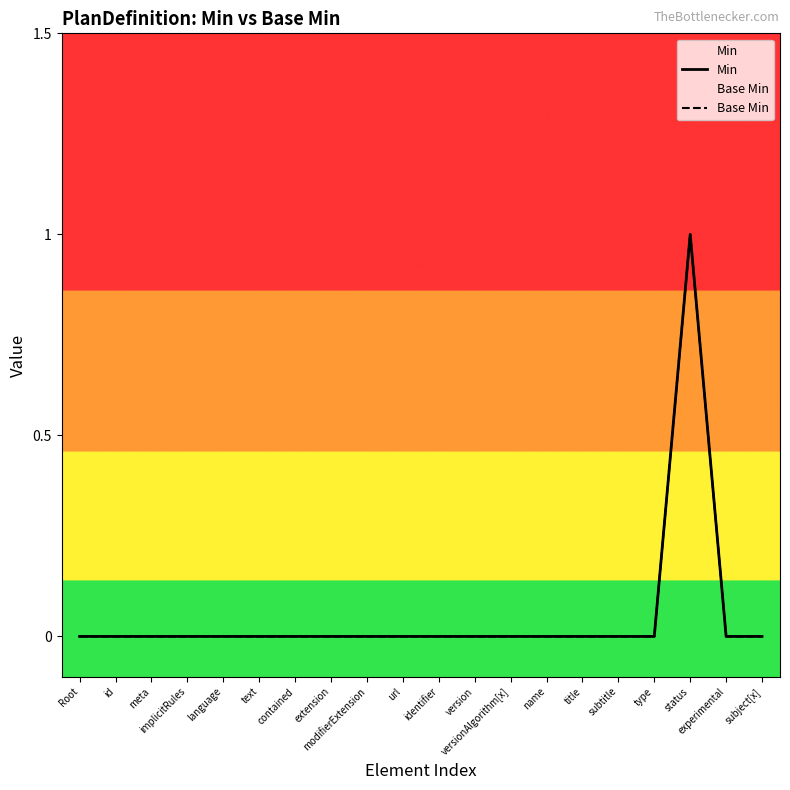

Reading left to right, what are all the values shown in this chart?

Min: Root=0	id=0	meta=0	implicitRules=0	language=0	text=0	contained=0	extension=0	modifierExtension=0	url=0	identifier=0	version=0	versionAlgorithm[x]=0	name=0	title=0	subtitle=0	type=0	status=1	experimental=0	subject[x]=0
Base Min: Root=0	id=0	meta=0	implicitRules=0	language=0	text=0	contained=0	extension=0	modifierExtension=0	url=0	identifier=0	version=0	versionAlgorithm[x]=0	name=0	title=0	subtitle=0	type=0	status=1	experimental=0	subject[x]=0